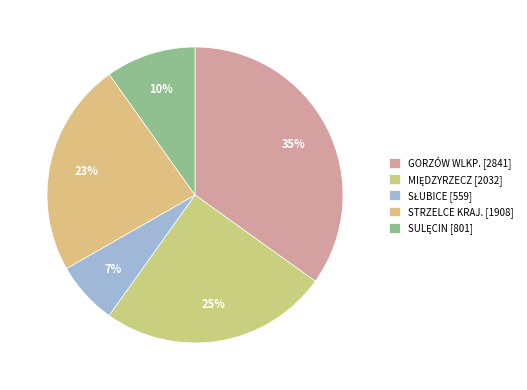

Which category has the smallest portion of the pie?

SŁUBICE